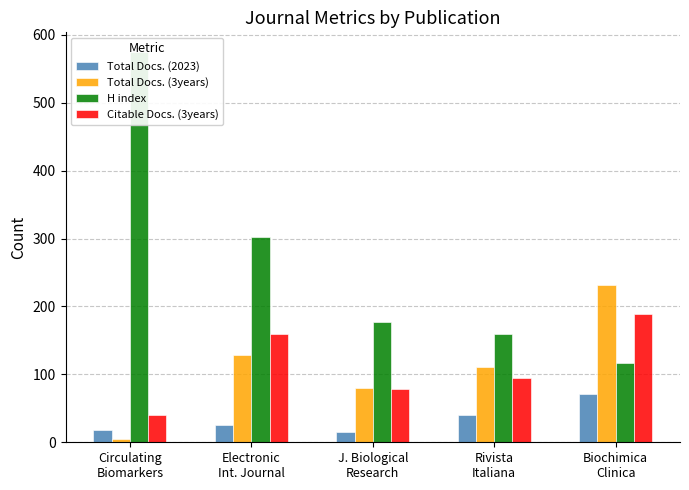

What is the sum of the Total Docs. (3years) values at Rivista
Italiana and Electronic
Int. Journal?

239